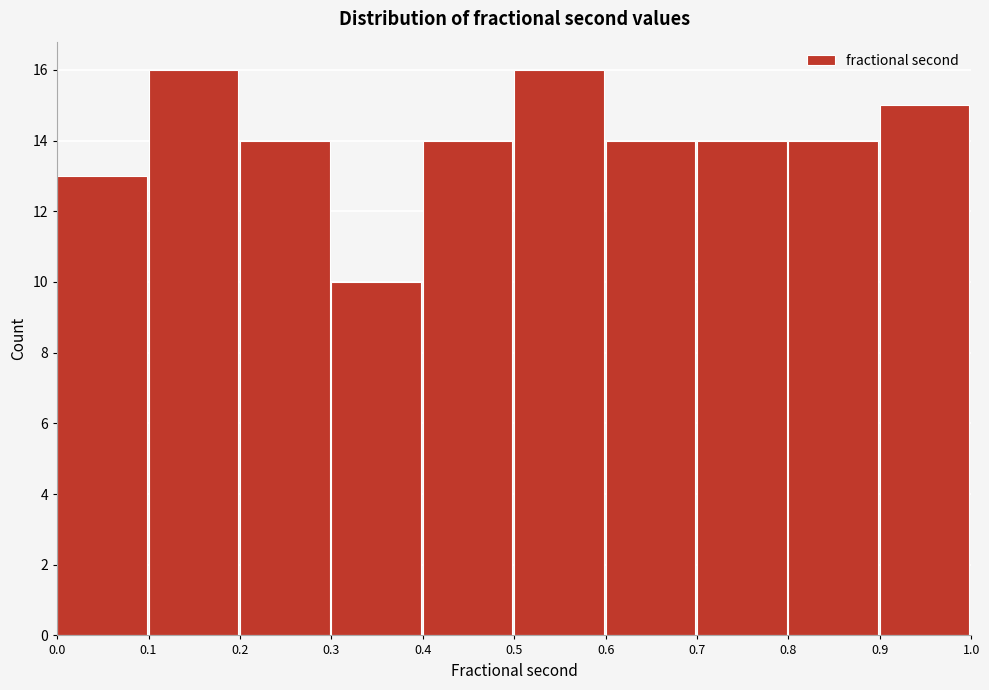

How tall is the bar that spans 0.8 to 0.9 on the x-axis? The values are not printed on the chart, so give them approximately, as read against the axis.

14